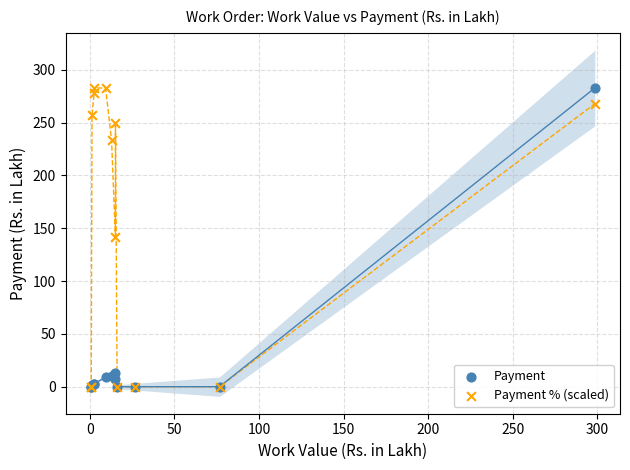

What are all the series names shown in the legend?

Payment, Payment % (scaled)